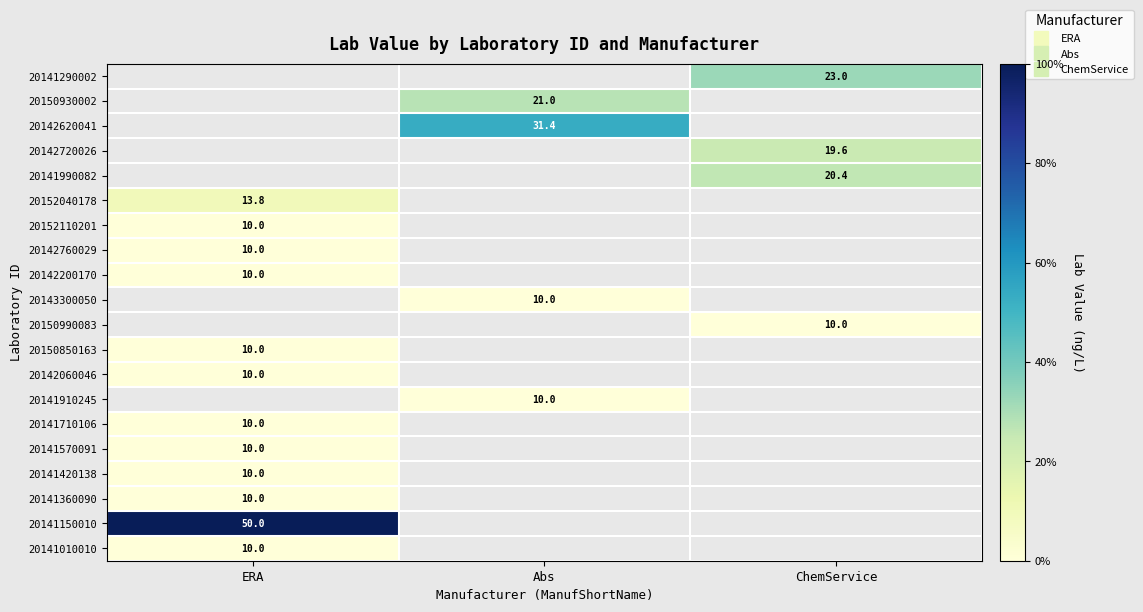

How many values in 20142060046 are above zero?

1